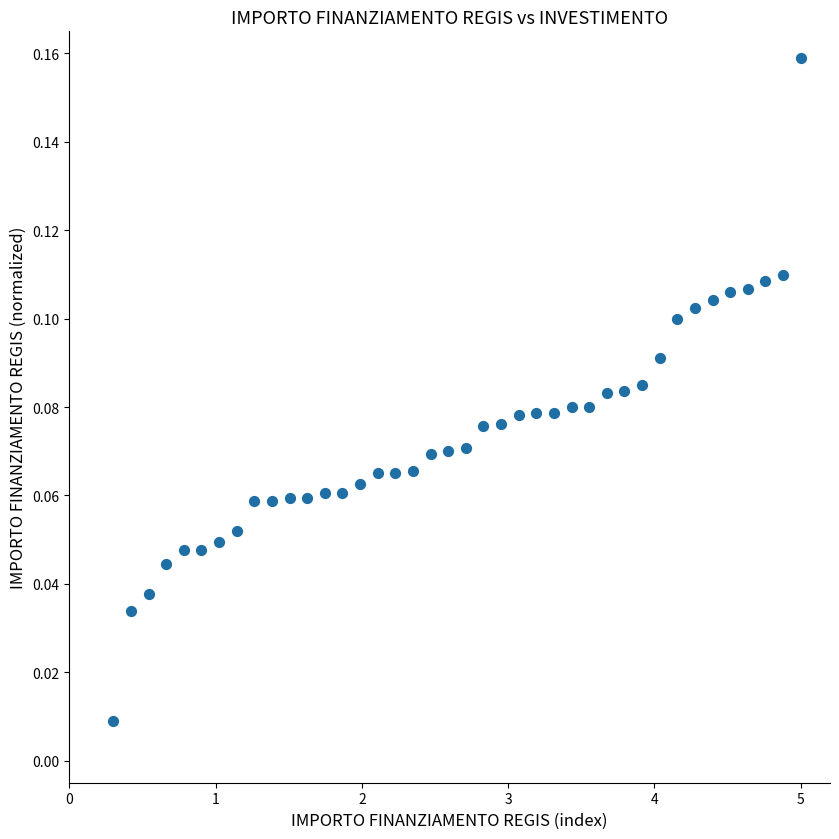

What is the range of X values (max minus min)?

4.7